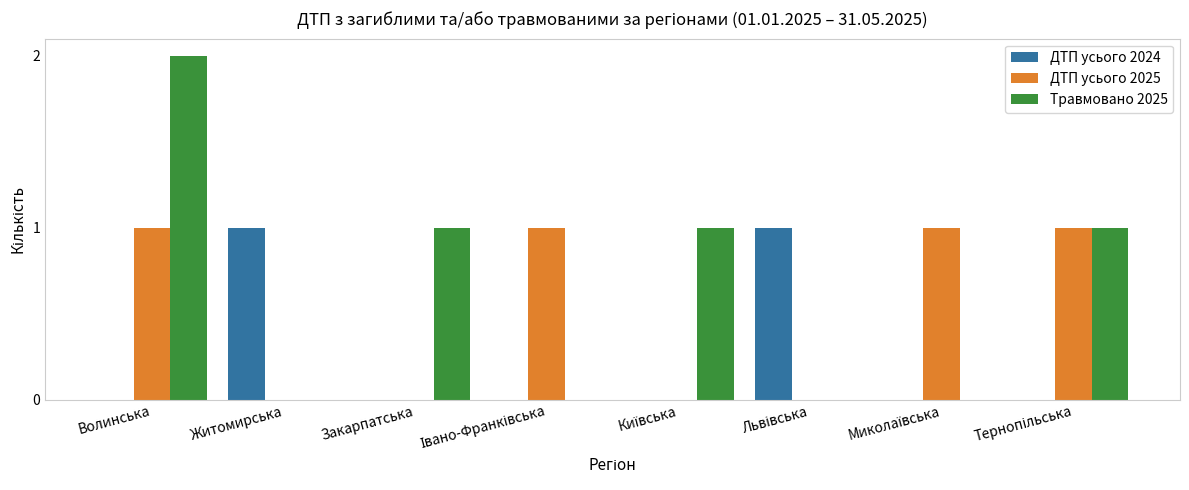

How many groups of bars are there?

8